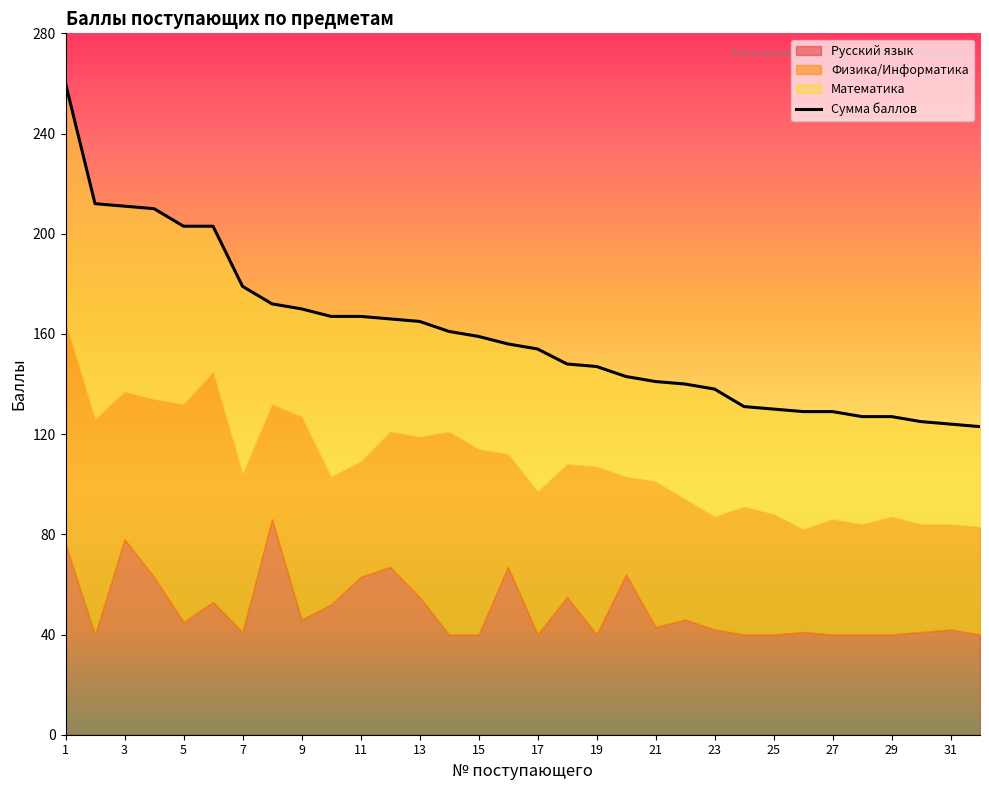

What is the difference between the highest and lowest values at 20?

104